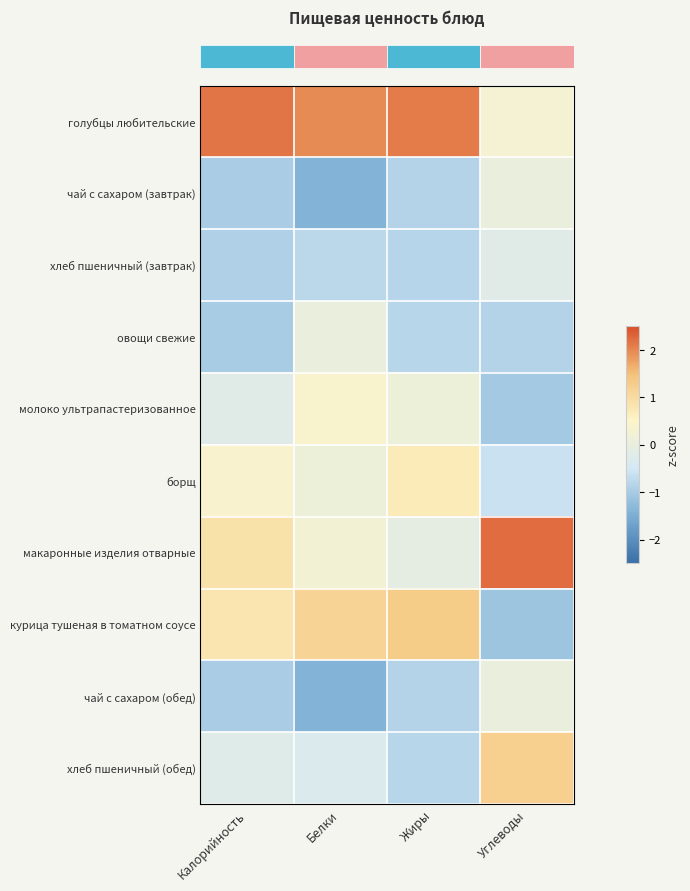

At which category is the sum across all series the highest?

Калорийность